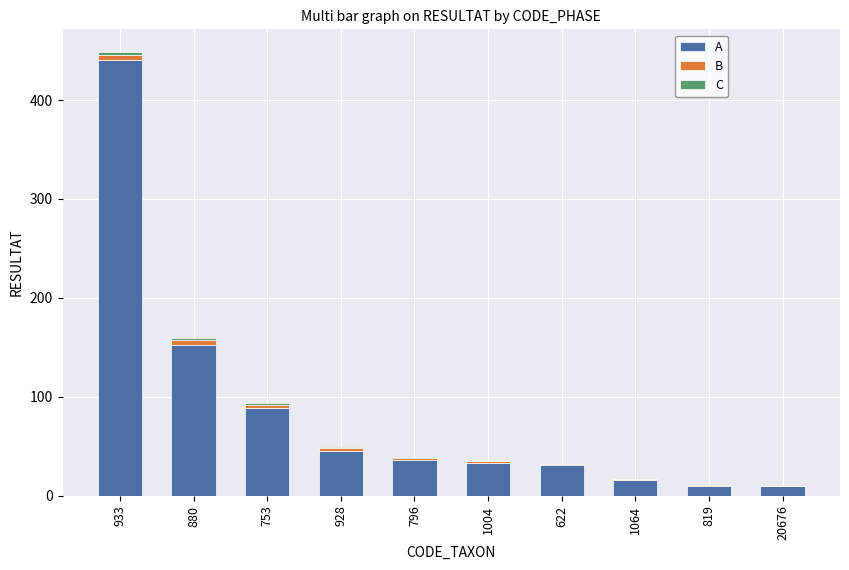

What is the highest value of the A series?

440